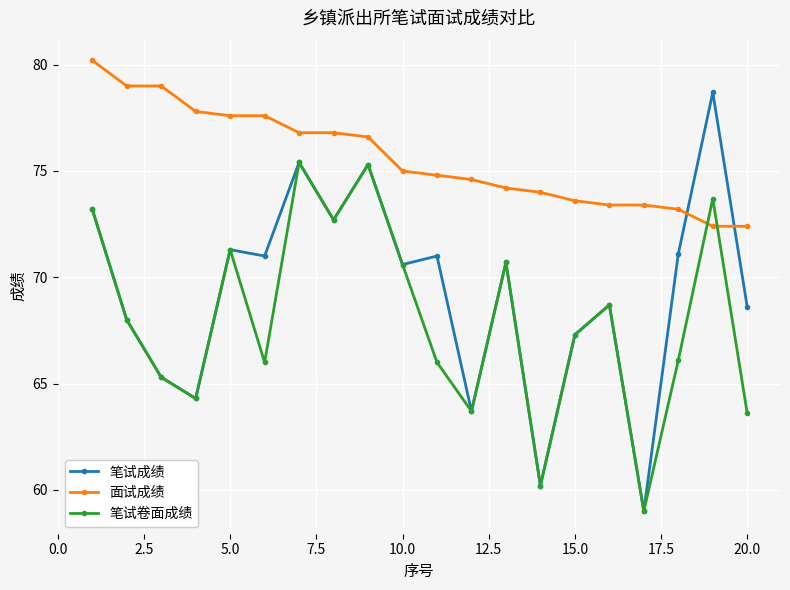

Which series has the largest range (max minus min)?

笔试成绩